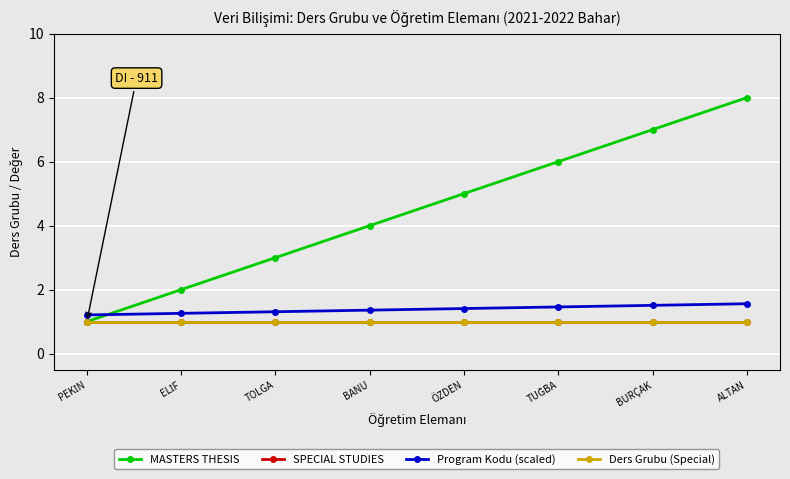

How many lines are shown in the chart?

4